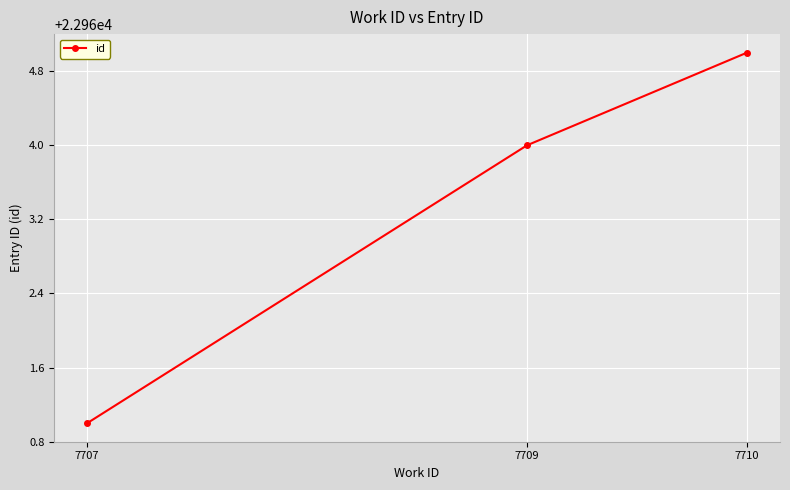

Which has a higher value, 7707 or 7709?

7709